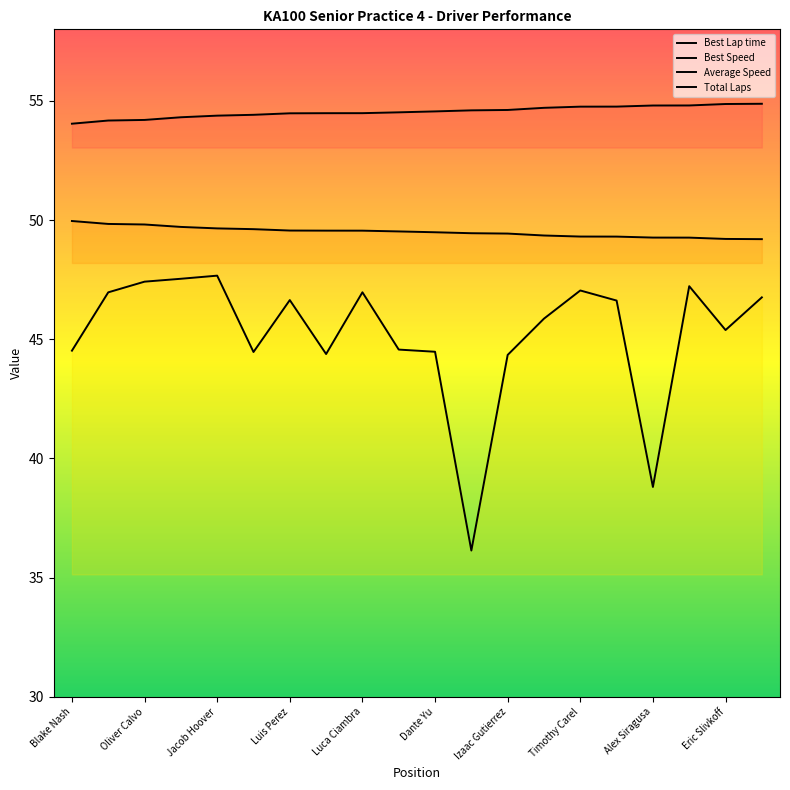

Which series has the largest total across all categories?

Best Lap time